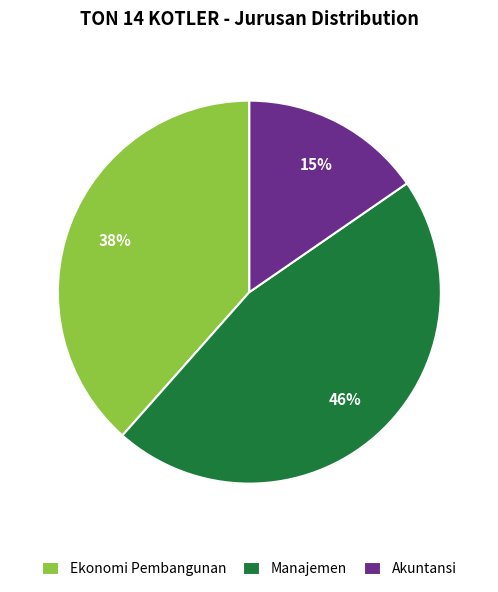

Does Manajemen represent more than half of the total?

No